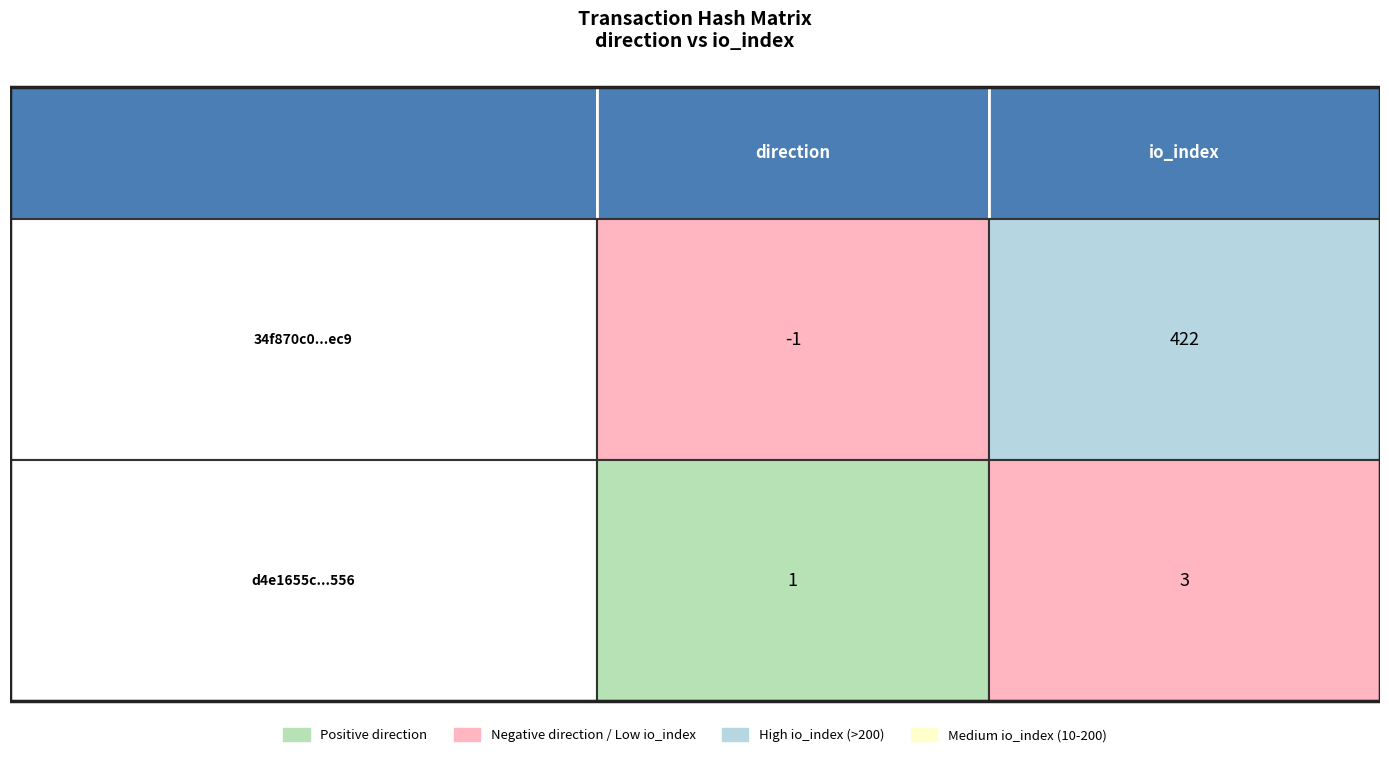

What is the difference between the highest and lowest values at 1?

419